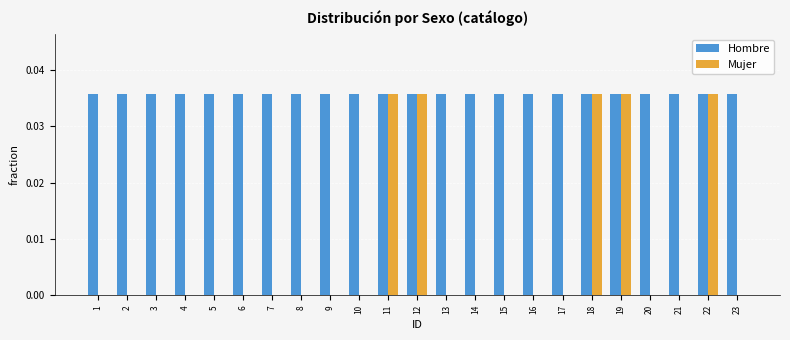

Is the value of Mujer at 21 greater than the value of Hombre at 22?

No